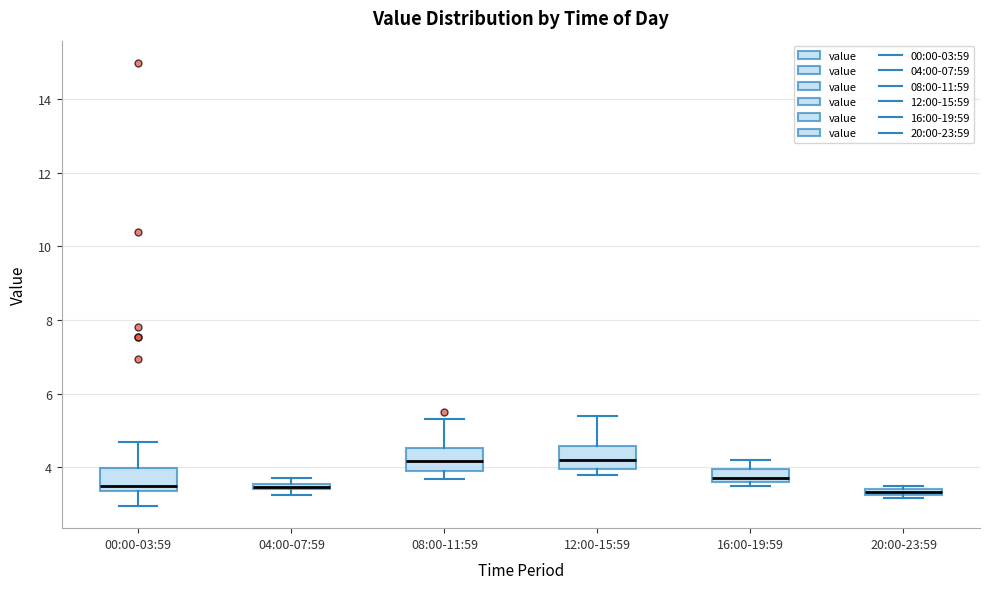

Where is the lower edge of the box for 20:00-23:59 on the y-axis? The values are not printed on the chart, so give them approximately, as read against the axis.

3.2